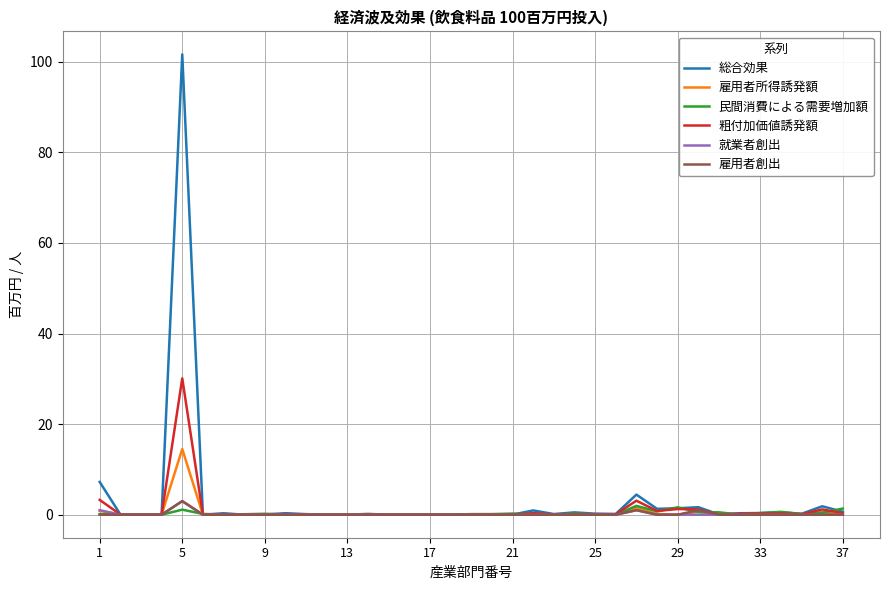

What are all the series names shown in the legend?

総合効果, 雇用者所得誘発額, 民間消費による需要増加額, 粗付加価値誘発額, 就業者創出, 雇用者創出